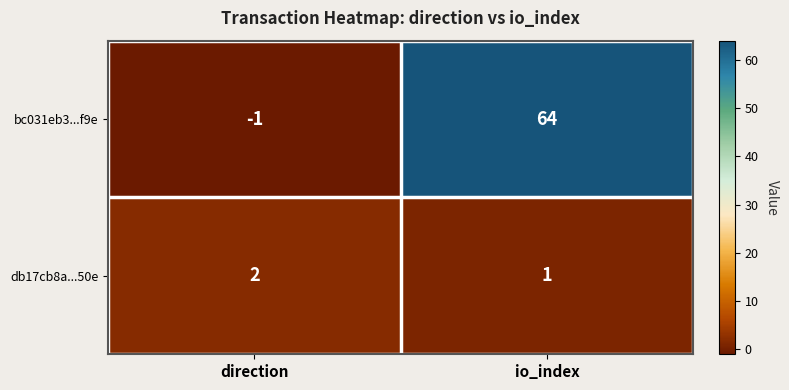

Reading right to left, transcribe all the data shown in this chart.

bc031eb3...f9e: 64	-1
db17cb8a...50e: 1	2